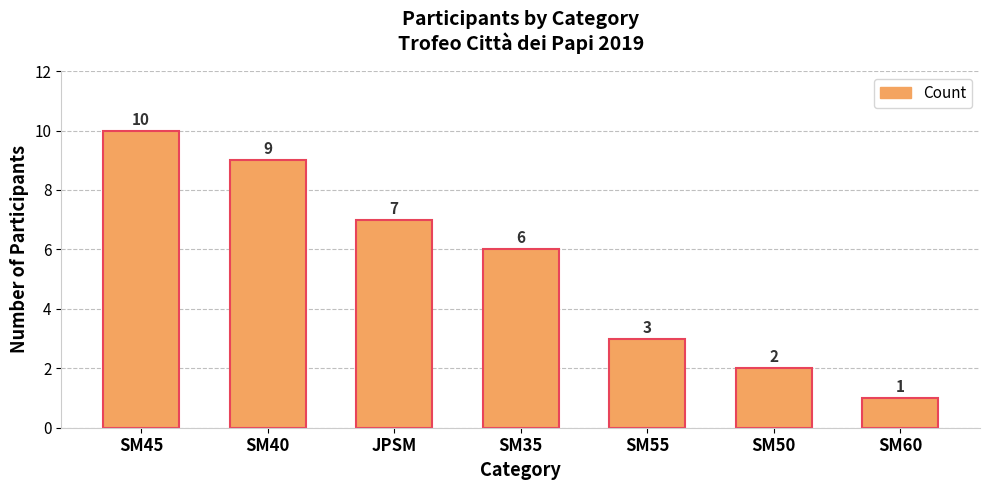

Are the bars horizontal?

No